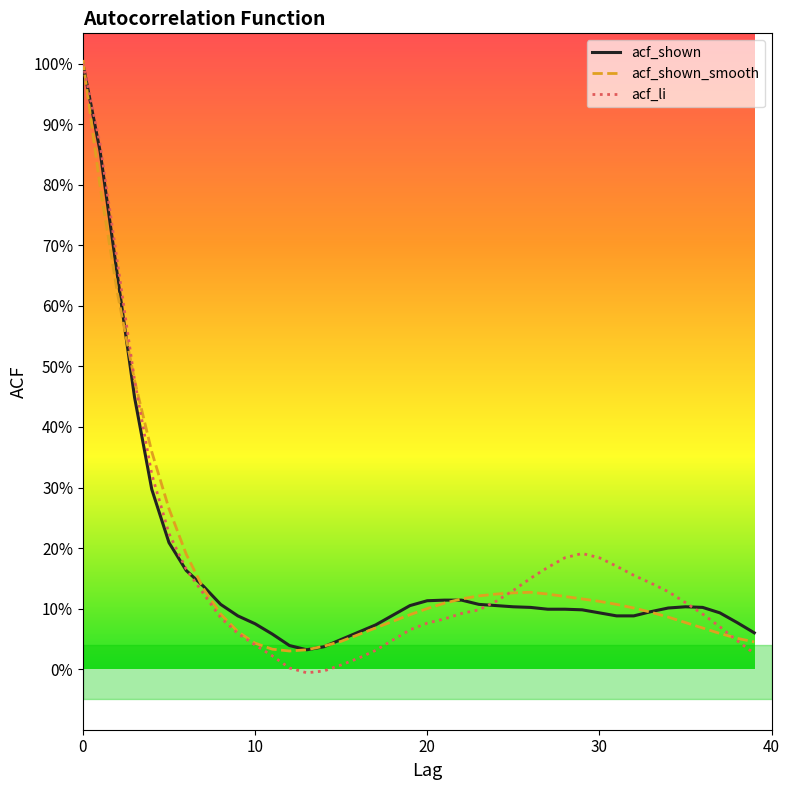

At which label is acf_li closest to 0?

12